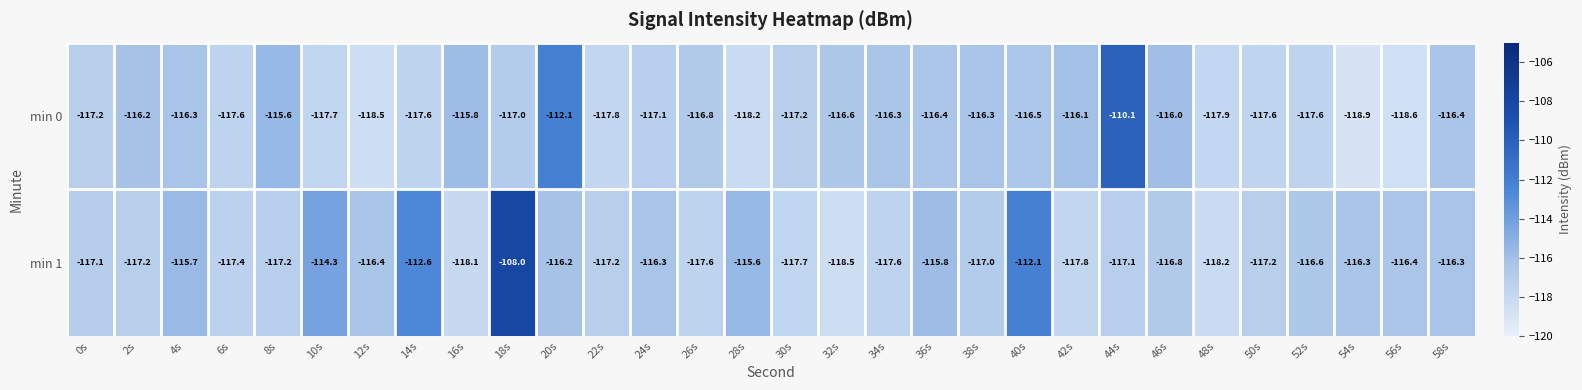

Rank the series at 12s from highest to lowest value.

min 1, min 0